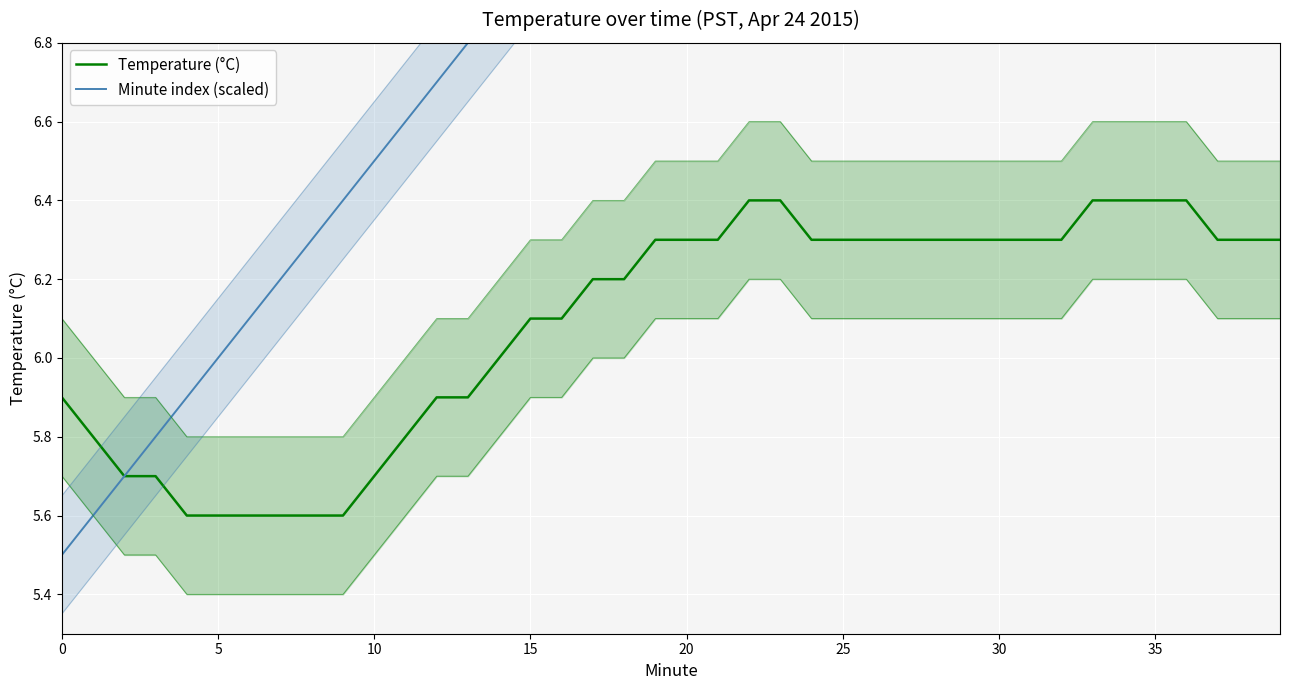

How many data points in Temperature (°C) are less than 6?

14